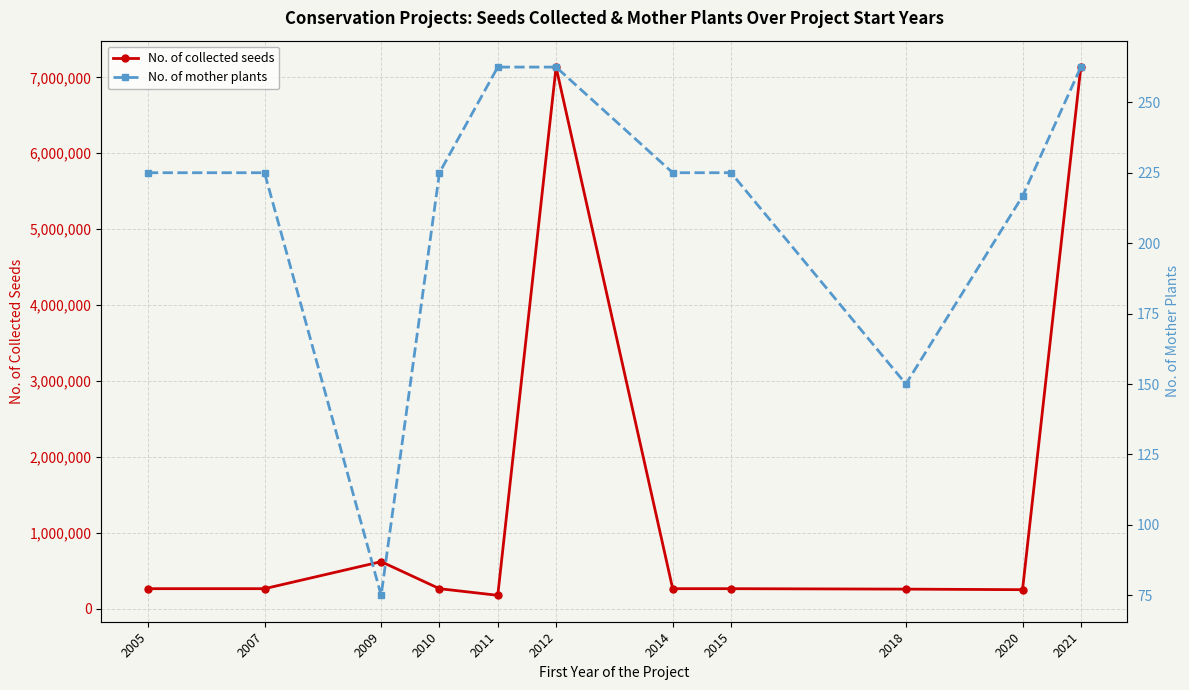

What is the value of the No. of mother plants point at the 11th from the left?

262.5